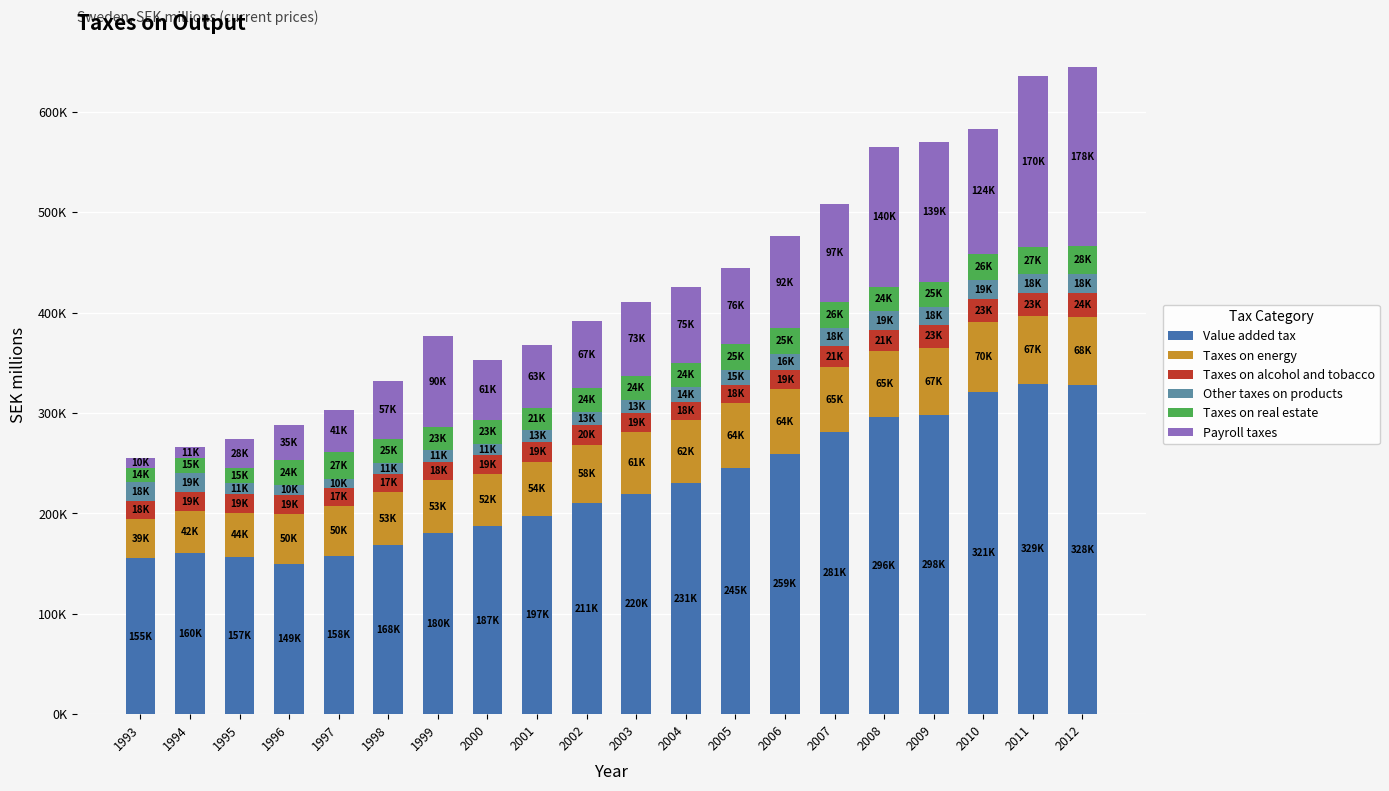

What are all the series names shown in the legend?

Value added tax, Taxes on energy, Taxes on alcohol and tobacco, Other taxes on products, Taxes on real estate, Payroll taxes